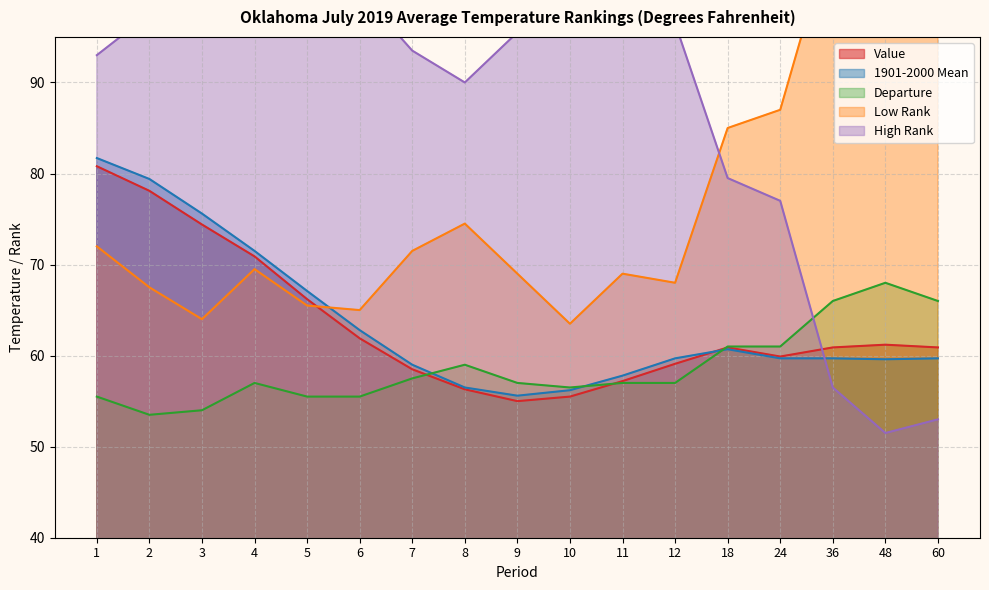

Reading left to right, list all the values displayed in this chart.

Value: 80.8	78.1	74.4	70.9	66.2	61.9	58.5	56.3	55.0	55.5	57.2	59.1	60.9	59.9	60.9	61.2	60.9
1901-2000 Mean: 81.7	79.4	75.6	71.5	67.1	62.8	59.0	56.5	55.6	56.2	57.8	59.7	60.7	59.7	59.7	59.6	59.7
Departure: 55.5	53.5	54.0	57.0	55.5	55.5	57.5	59.0	57.0	56.5	57.0	57.0	61.0	61.0	66.0	68.0	66.0
Low Rank: 72.0	67.5	64.0	69.5	65.5	65.0	71.5	74.5	69.0	63.5	69.0	68.0	85.0	87.0	107.0	111.5	109.5
High Rank: 93.0	97.5	101.0	95.5	99.5	100.0	93.5	90.0	95.5	101.0	95.5	96.5	79.5	77.0	56.5	51.5	53.0